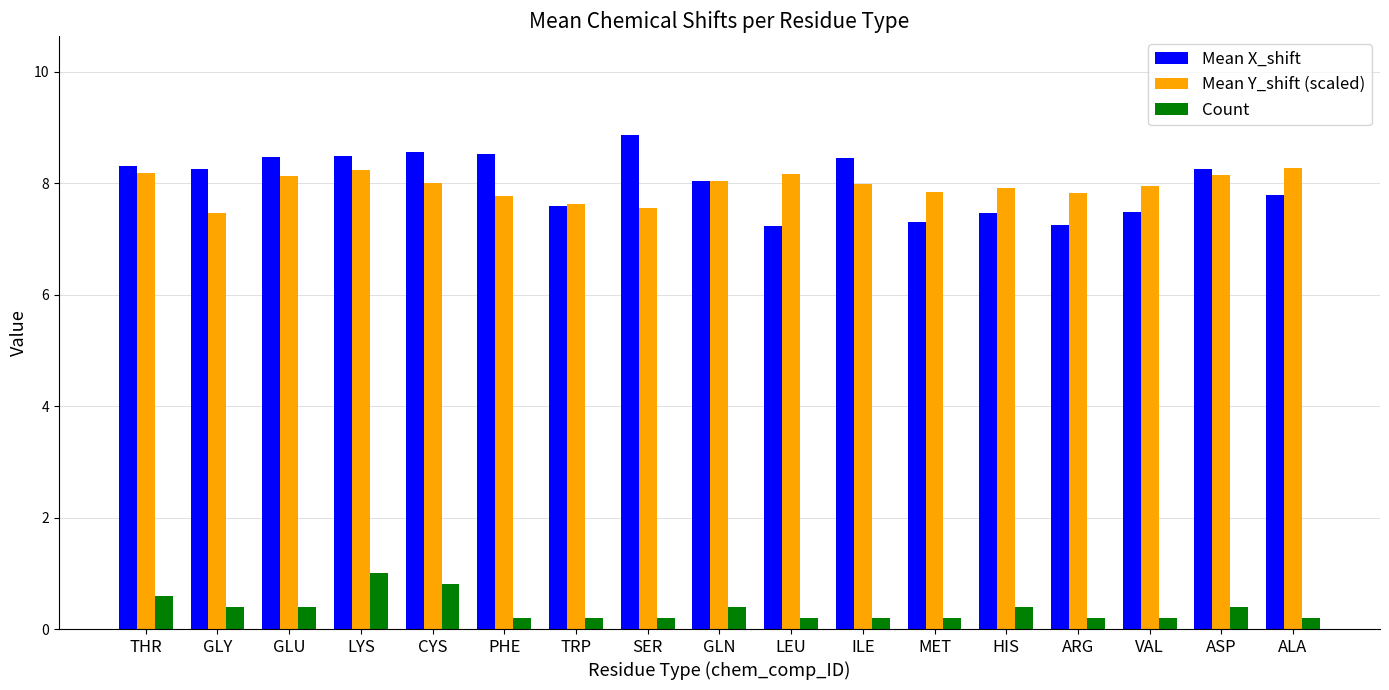

What is the average value of the Mean X_shift series?

8.0